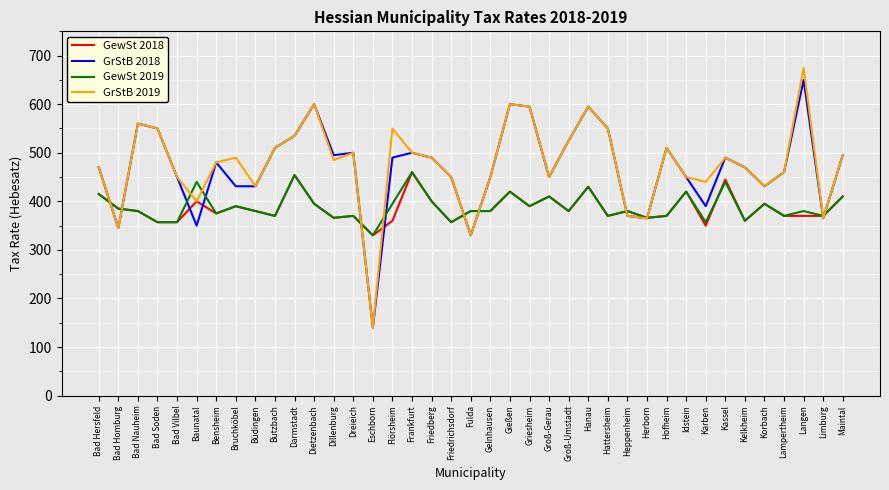

How many lines are shown in the chart?

4